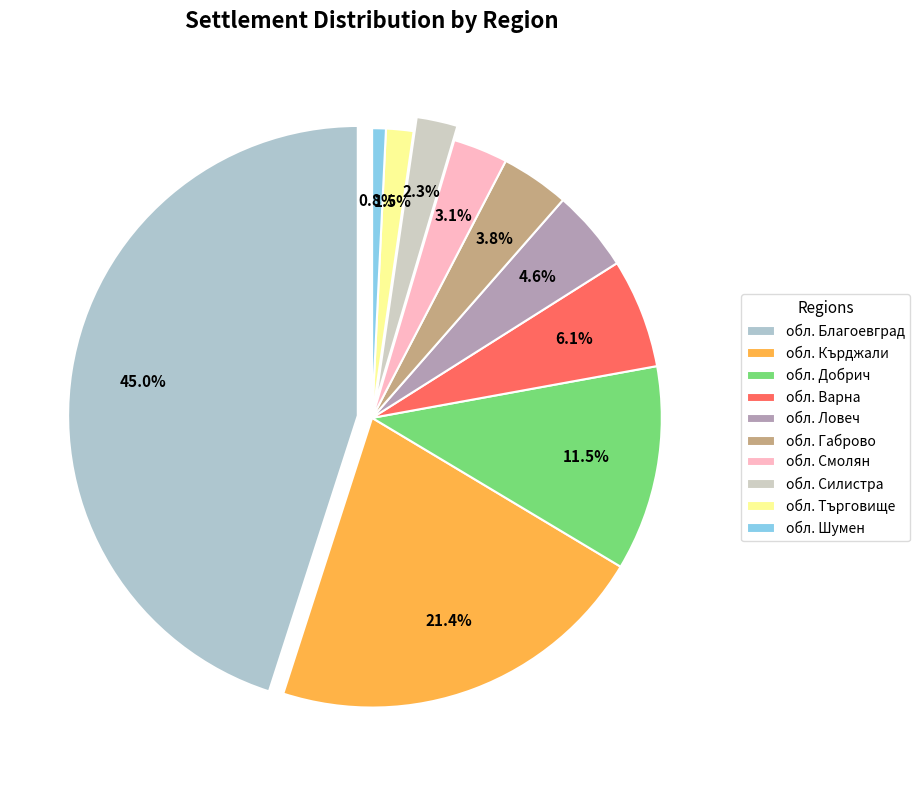

Is it true that обл. Габрово is 4% of the pie?

True